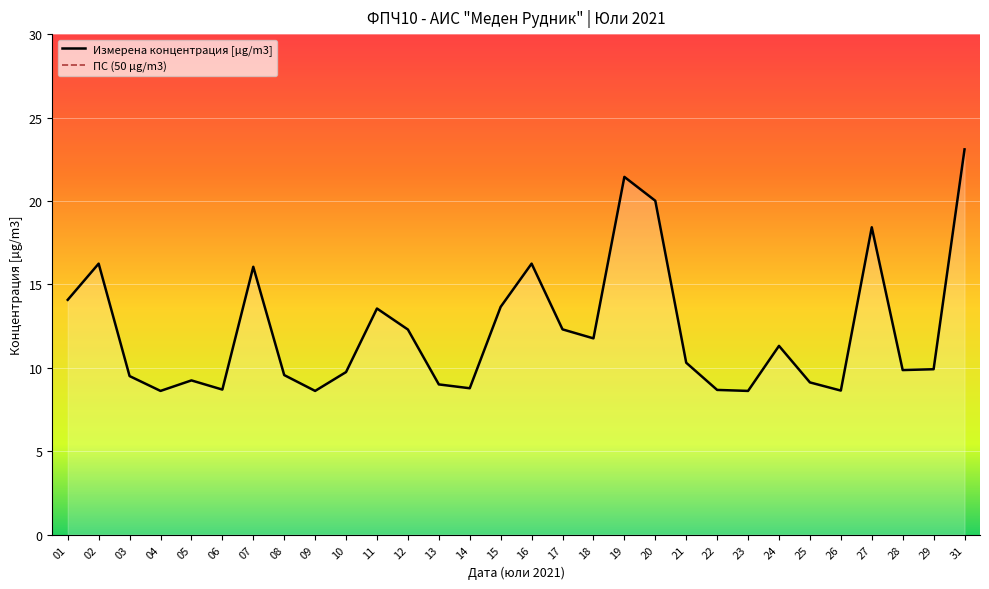

True or false: Измерена концентрация [µg/m3] has a value of 7.1 at 31.

False